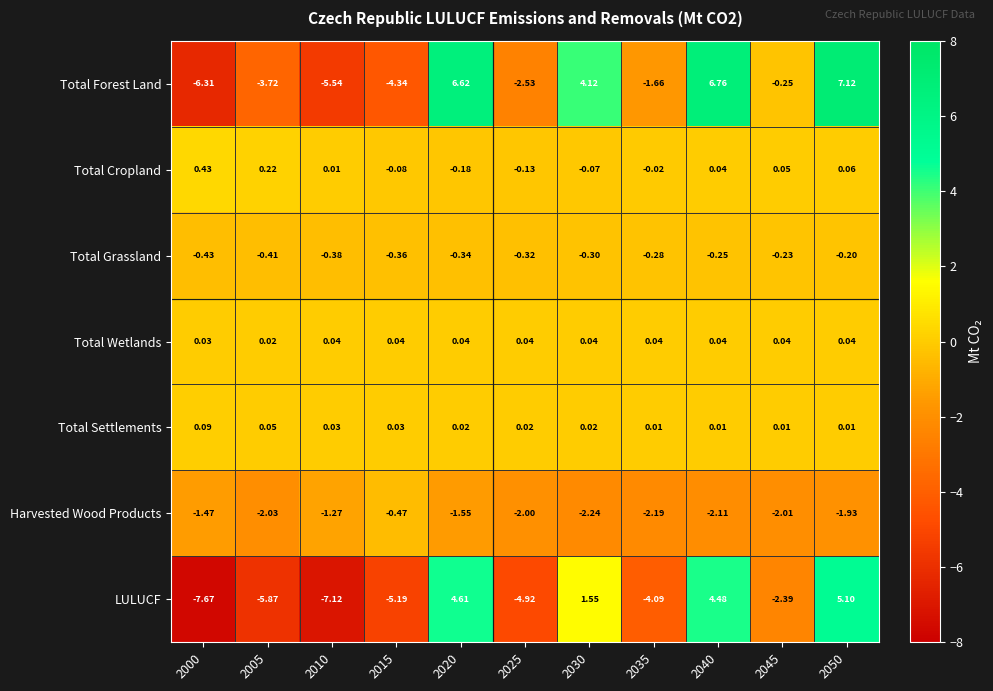

Which series has the largest range (max minus min)?

Total Forest Land